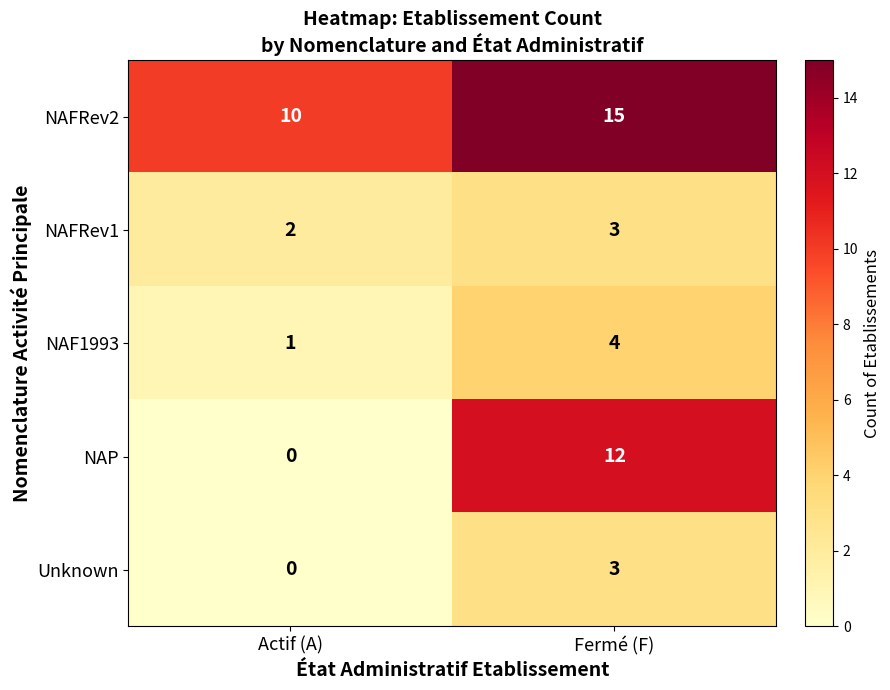

Which series has the widest spread of values?

NAP